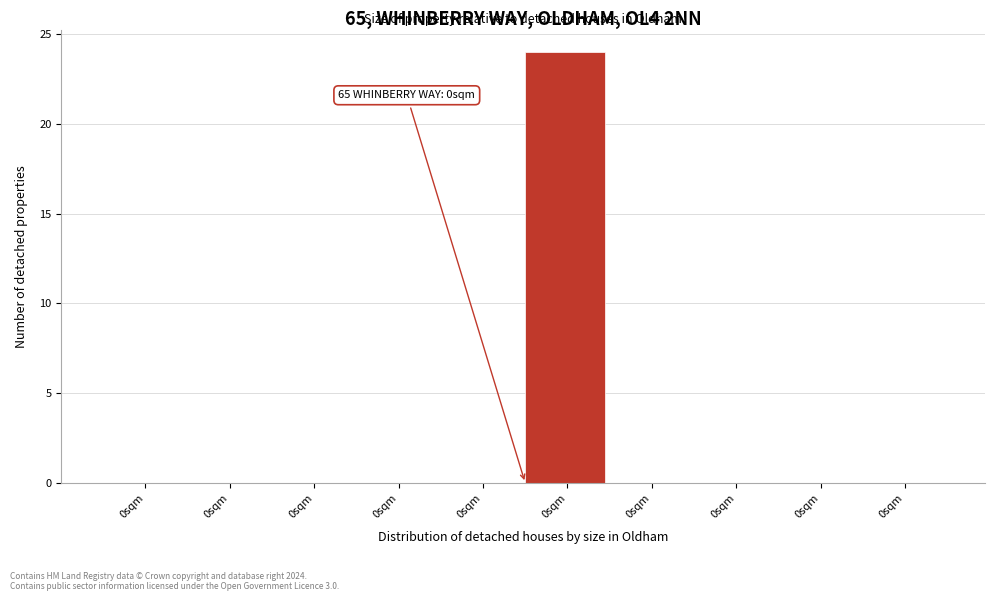

Count the number of categories in the chart.

10